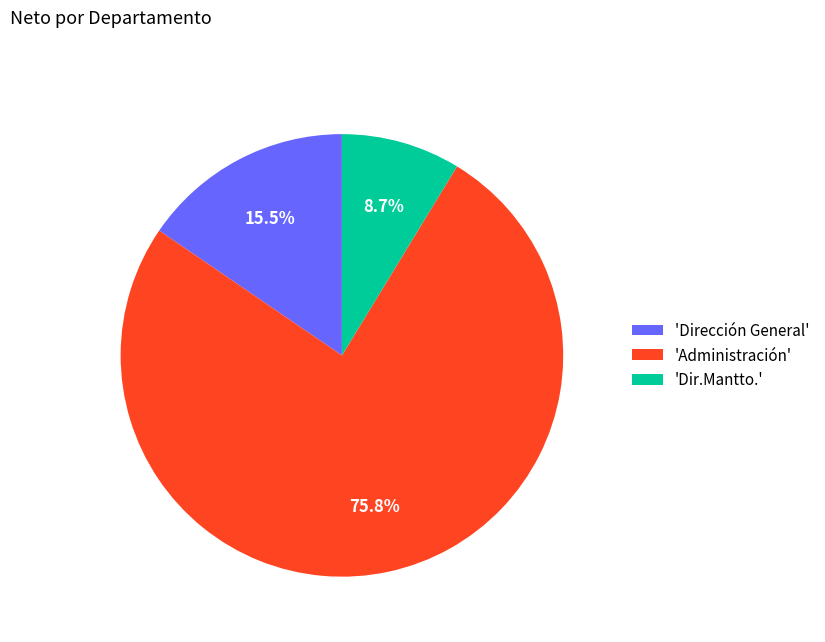

Combined, do 'Administración' and 'Dirección General' account for over 50%?

Yes